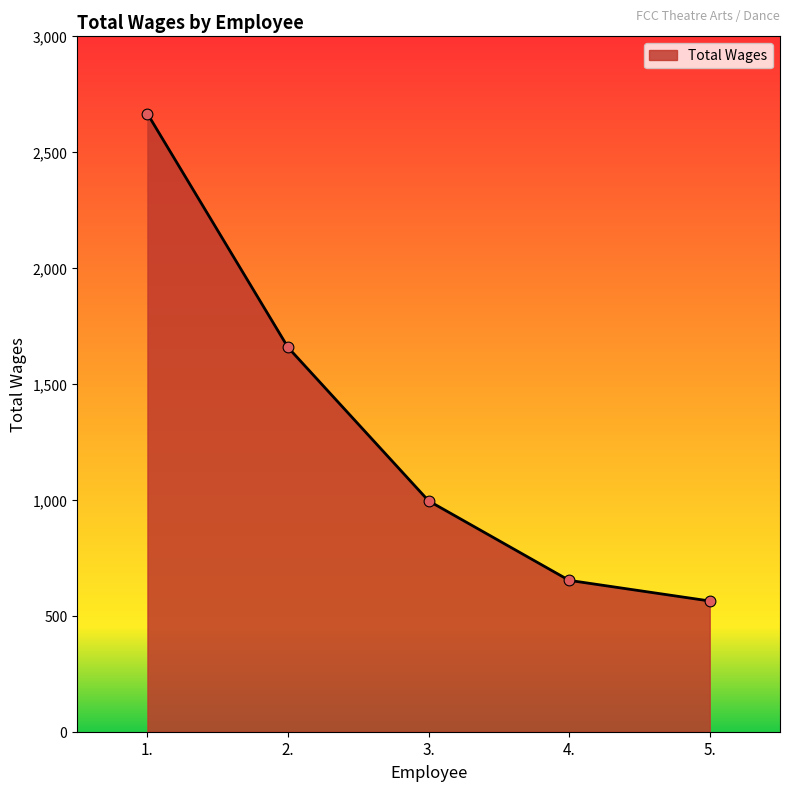

Between 2. and 4., which is larger?

2.